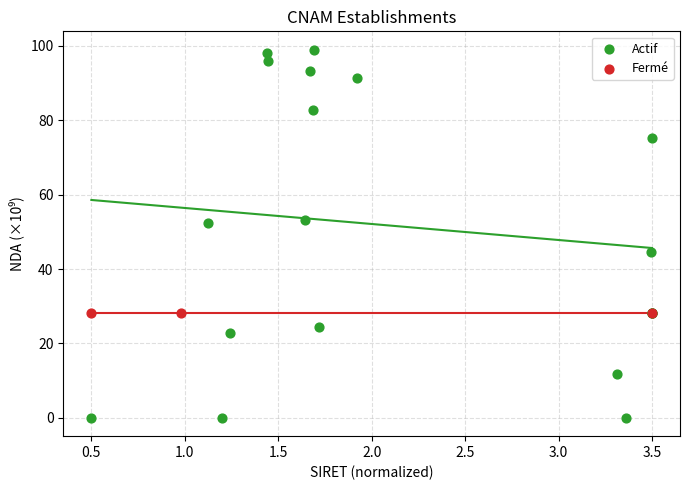

Which series reaches the minimum Y coordinate?

Actif